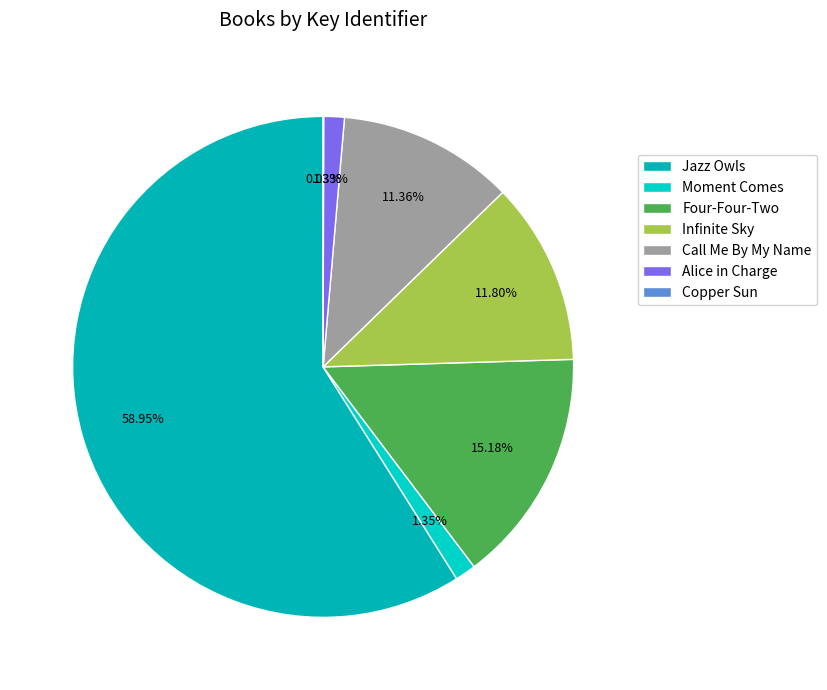

Count the number of slices in the pie.

7